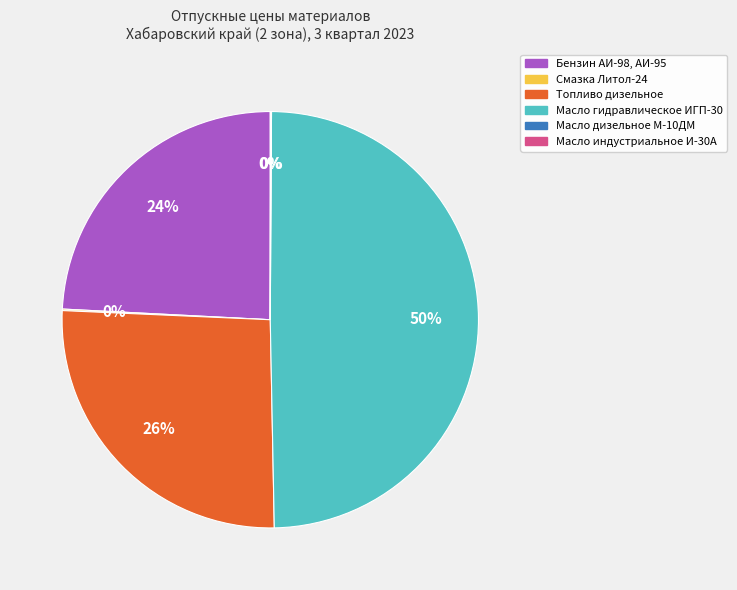

What is the largest slice in the pie chart?

Масло гидравлическое ИГП-30